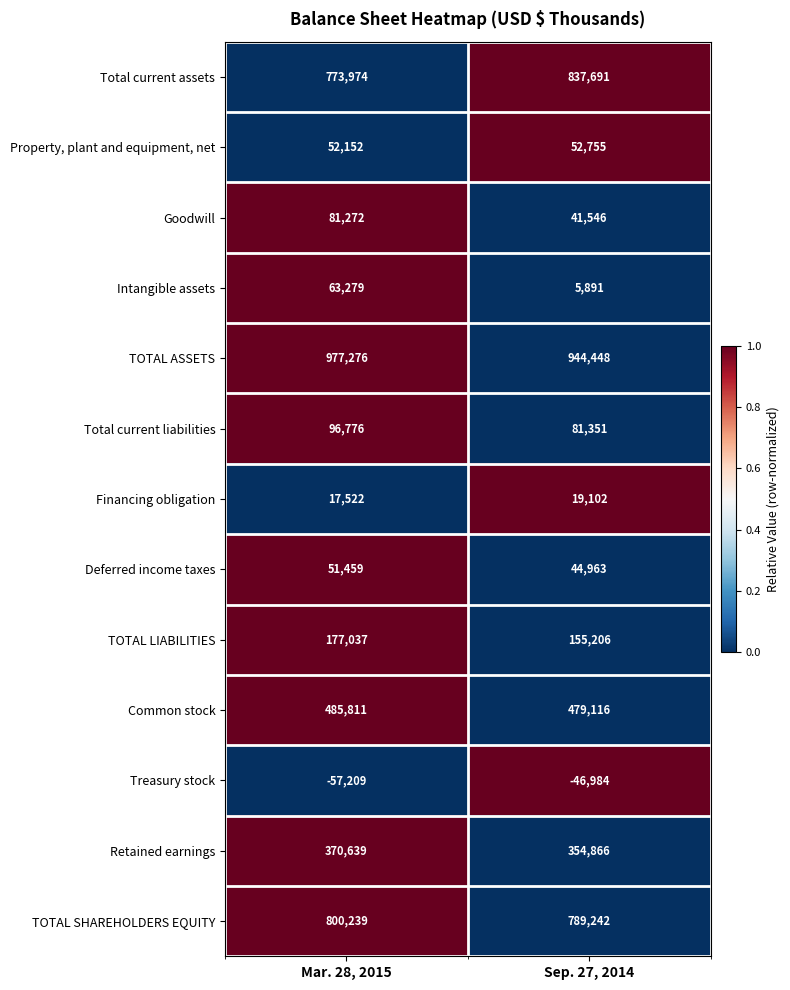

Rank the series at Sep. 27, 2014 from lowest to highest value.

Treasury stock, Intangible assets, Financing obligation, Goodwill, Deferred income taxes, Property, plant and equipment, net, Total current liabilities, TOTAL LIABILITIES, Retained earnings, Common stock, TOTAL SHAREHOLDERS EQUITY, Total current assets, TOTAL ASSETS